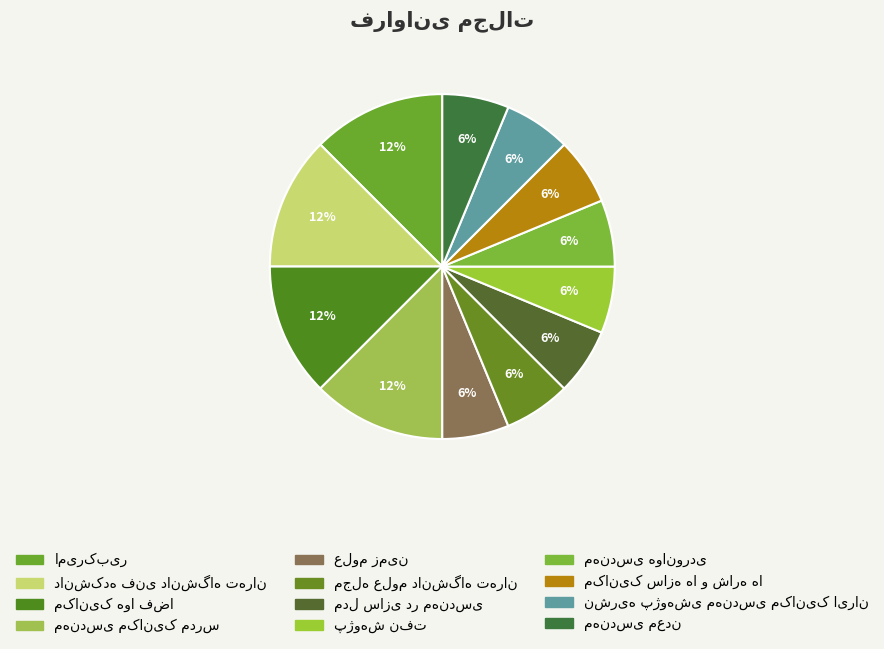

What percentage is the مکانیک سازه ها و شاره ها slice, to the nearest percent?

6%